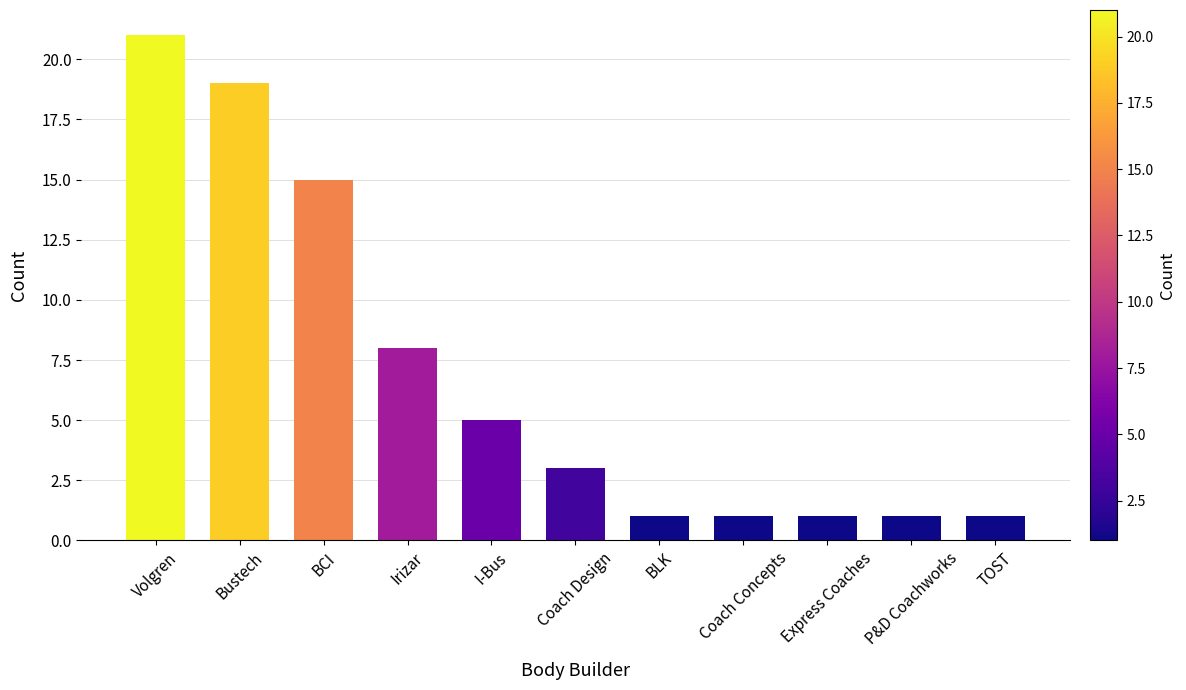

What is the difference between the values at BCI and Coach Concepts?

14